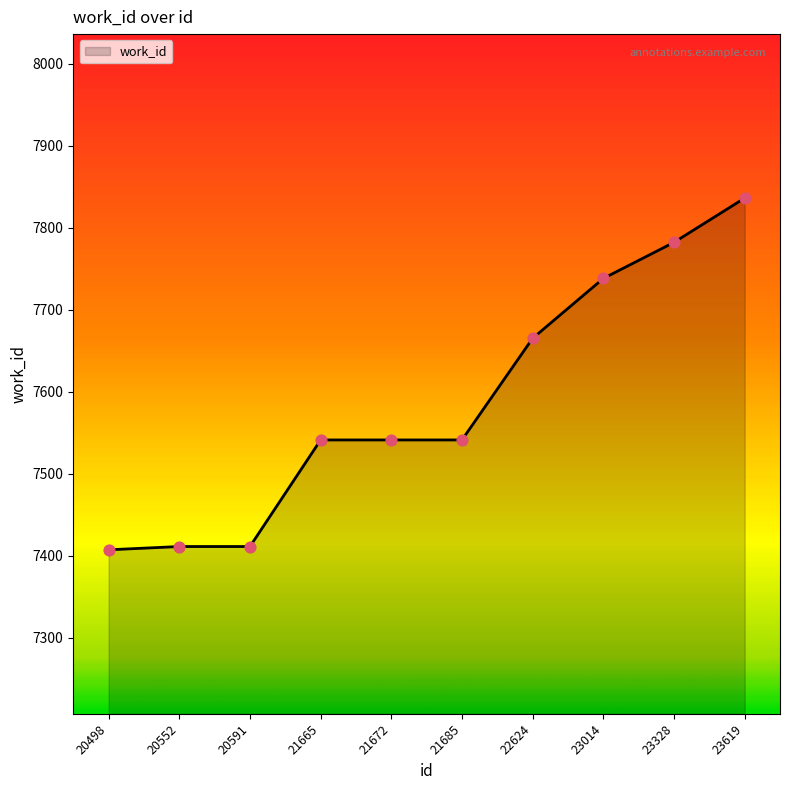

What is the ratio of the value at 21685 to the value at 23619?

1.0